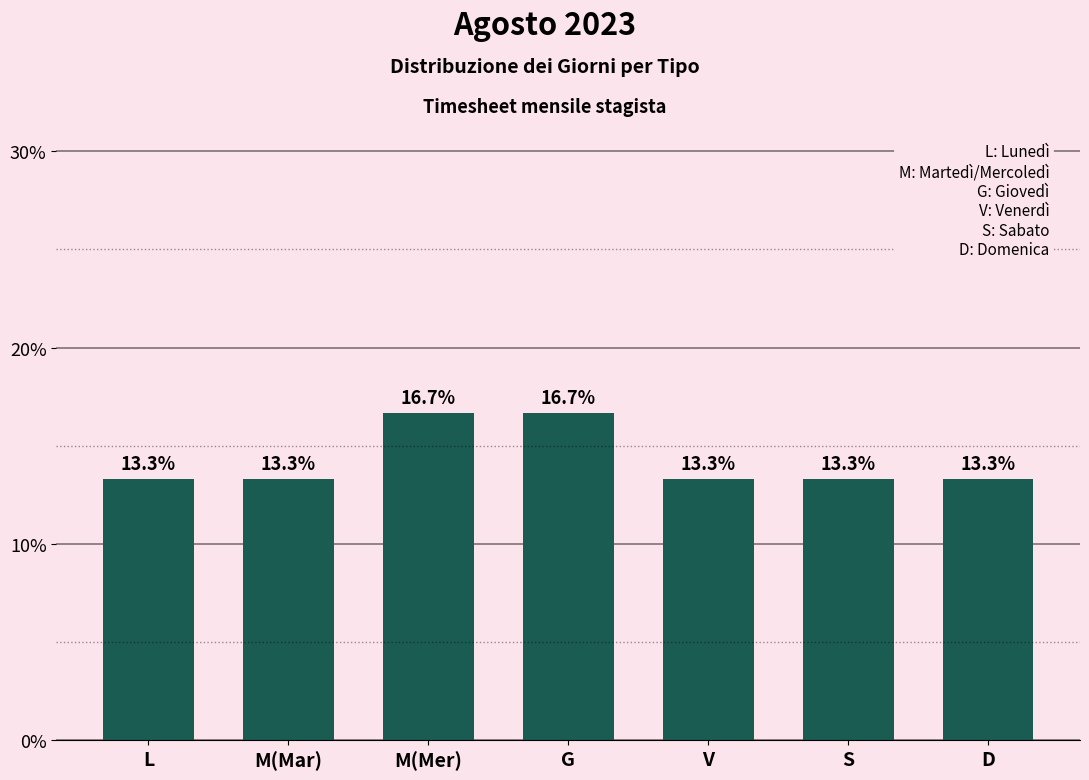

Reading right to left, extract all data points from this chart.

13.3	13.3	13.3	16.7	16.7	13.3	13.3